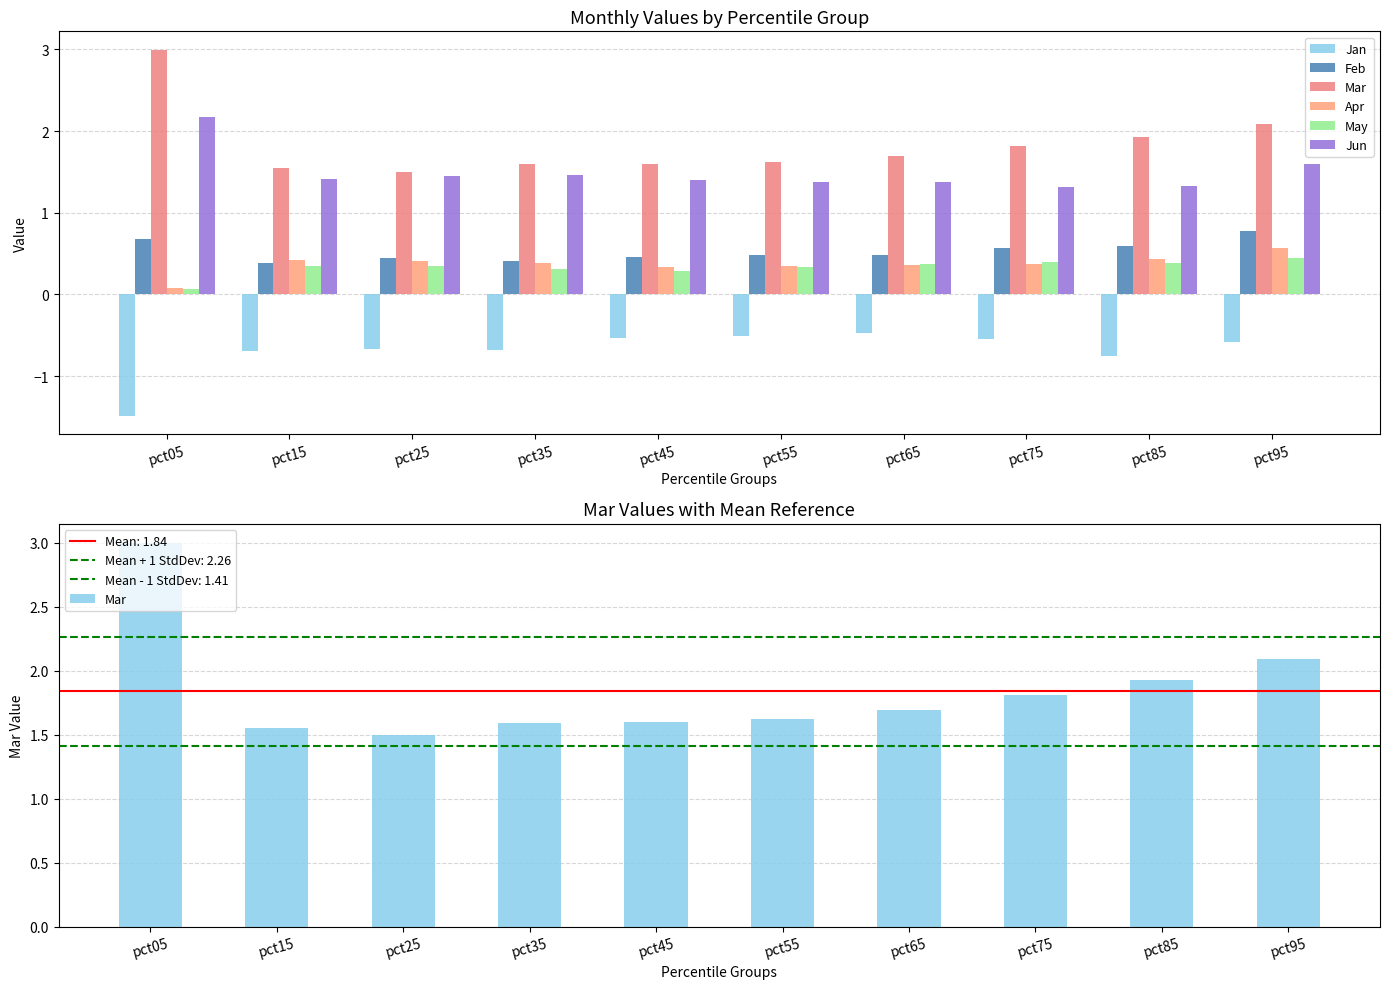

What is the difference between the highest and lowest values at pct45?

2.1